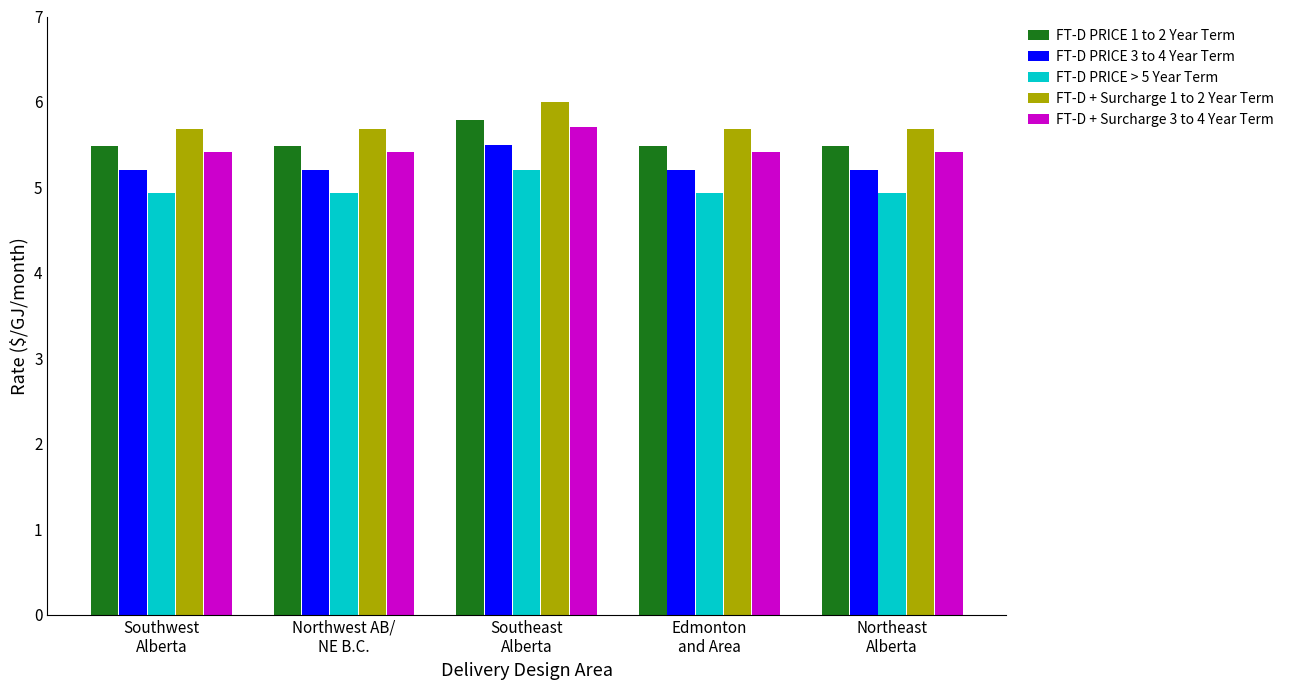

What is the sum of the FT-D + Surcharge 1 to 2 Year Term values at Edmonton
and Area and Southwest
Alberta?

11.4